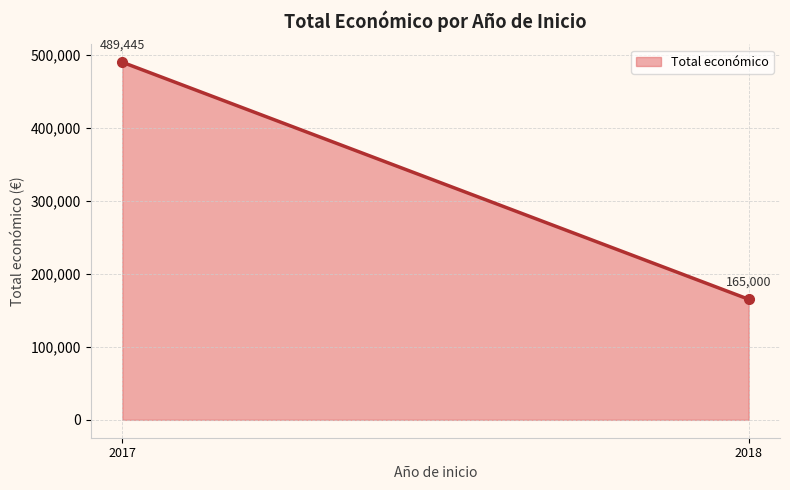

Approximately how many times larger is the value at 2018 compared to 2017?

0.3